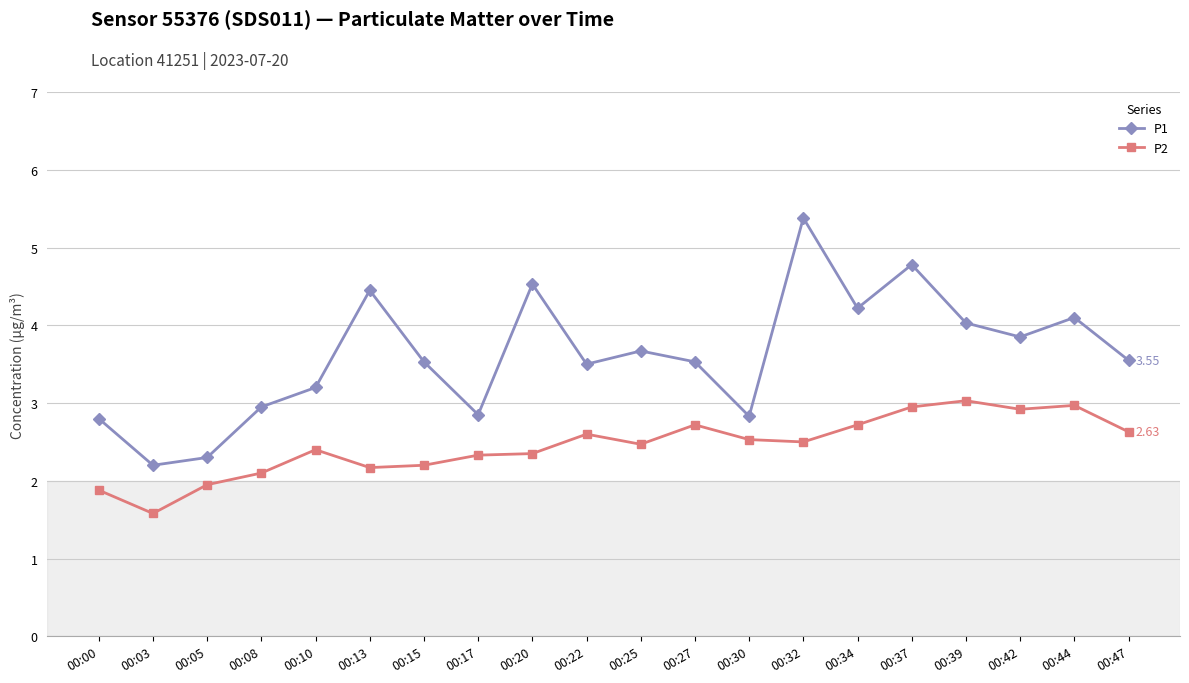

In P2, how many points are lower than both neighbors (excluding endpoints)?

5